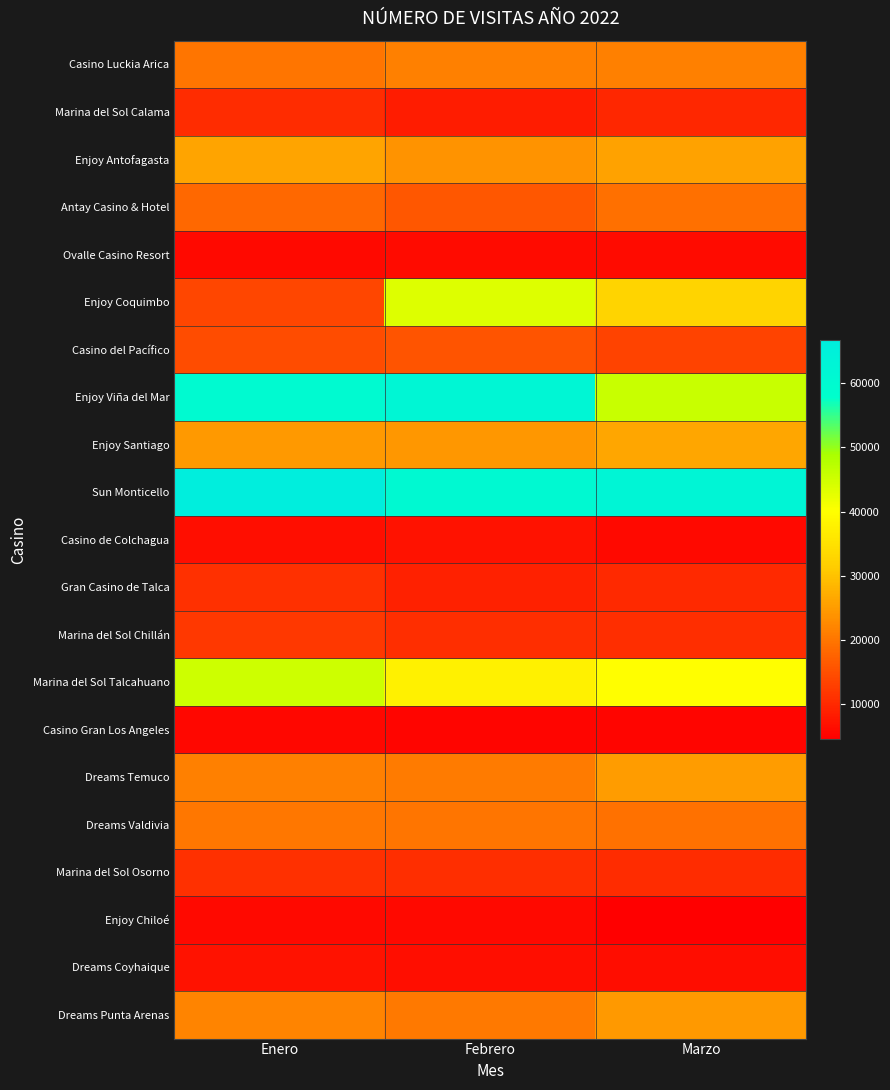

How many series are shown in this chart?

21